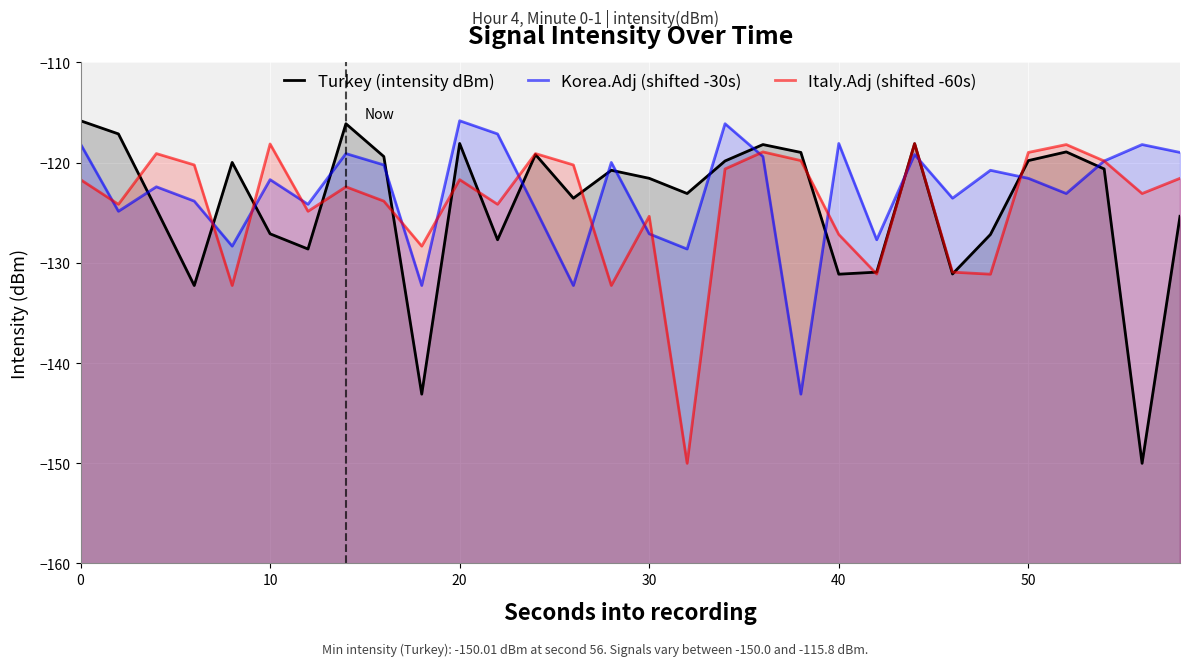

True or false: Italy.Adj (shifted -60s) and Korea.Adj (shifted -30s) cross at least once.

True